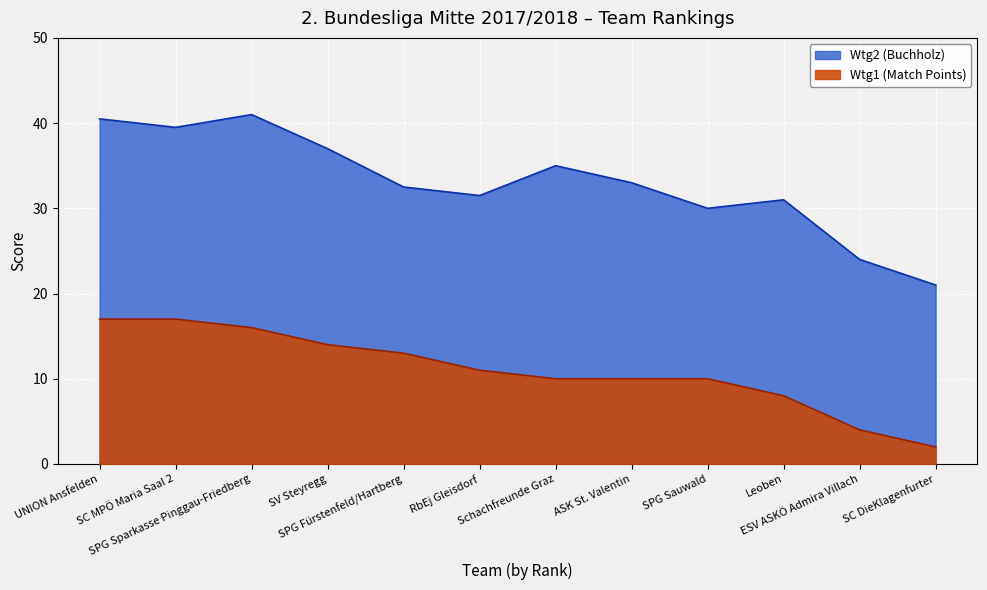

At which category does Wtg2 (Buchholz) reach its first local peak?

SPG Sparkasse Pinggau-Friedberg